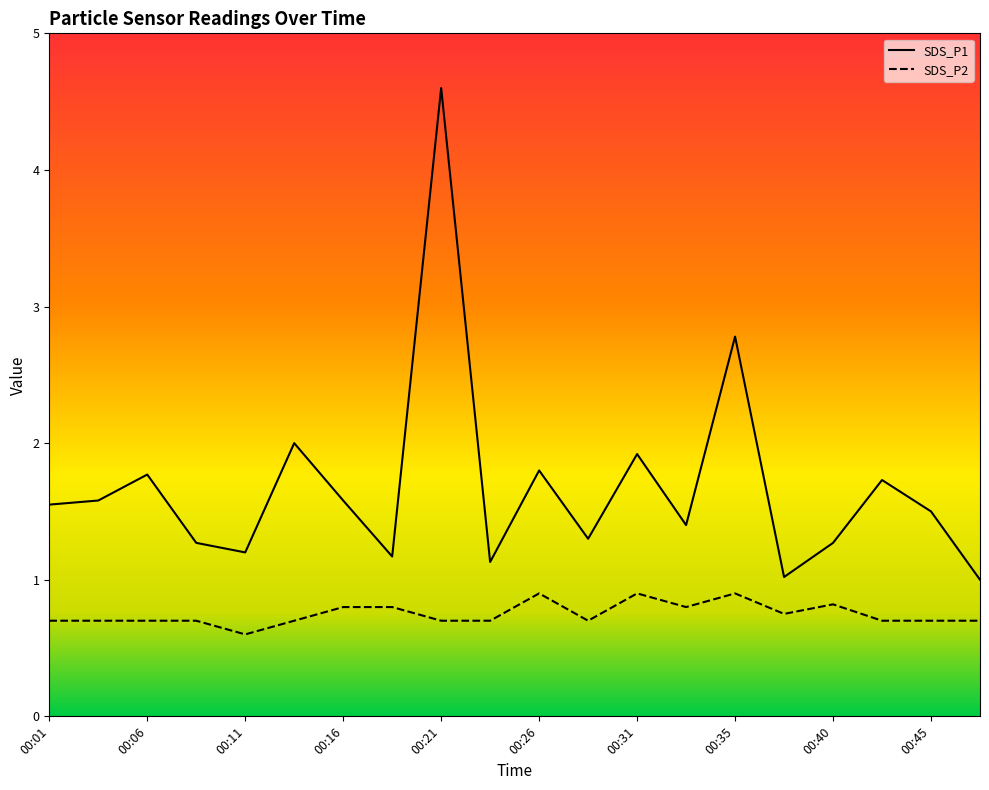

Which series has the largest total across all categories?

SDS_P1